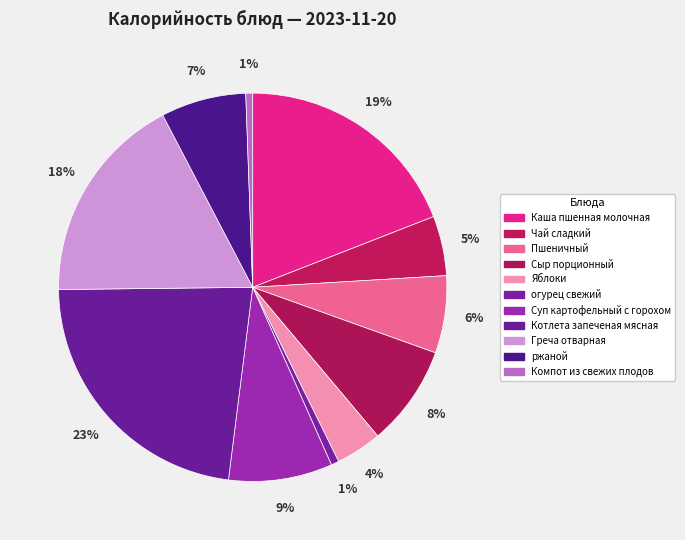

What is the largest slice in the pie chart?

Котлета запеченая мясная